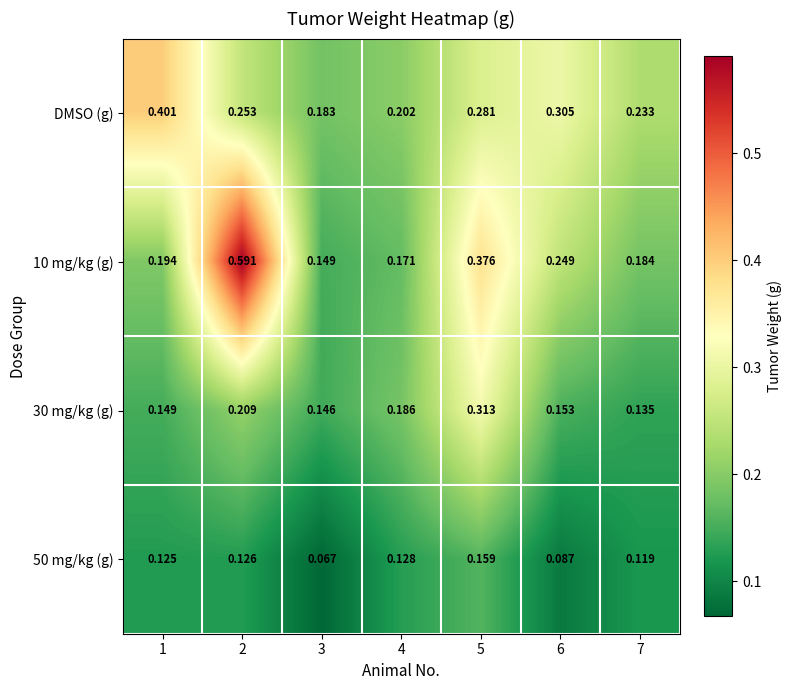

Is the value of DMSO (g) at 3 greater than the value of 50 mg/kg (g) at 5?

Yes